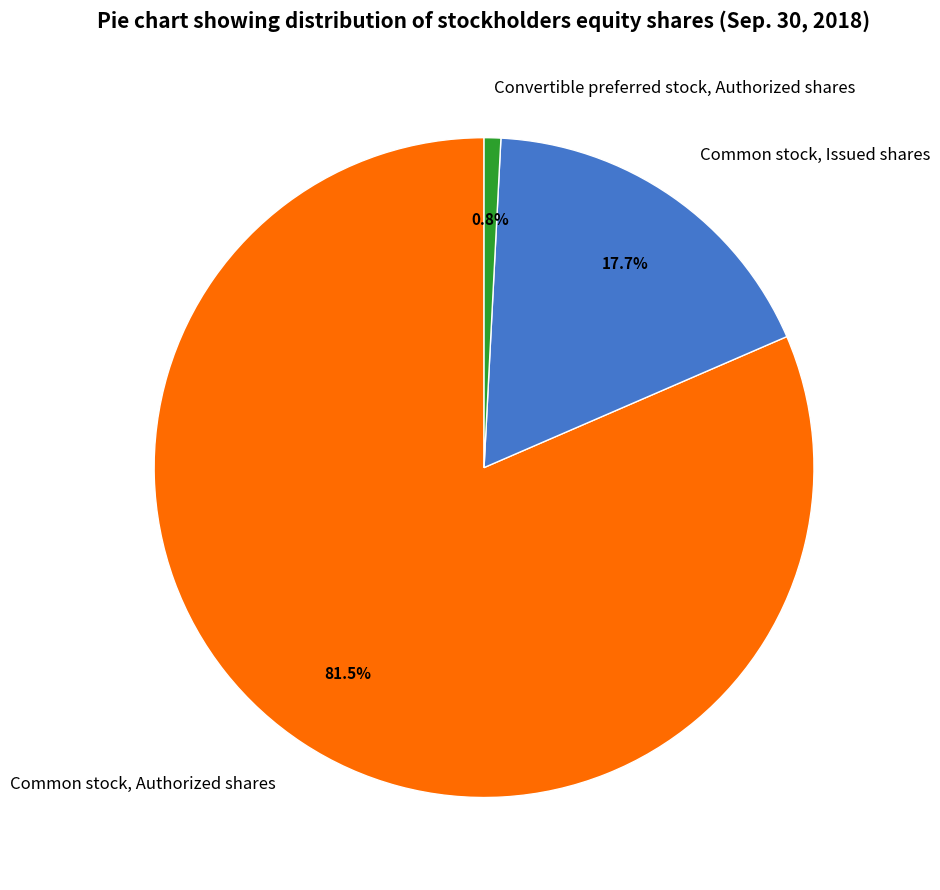

How much of the chart is everything except Common stock, Issued shares?

82.3%